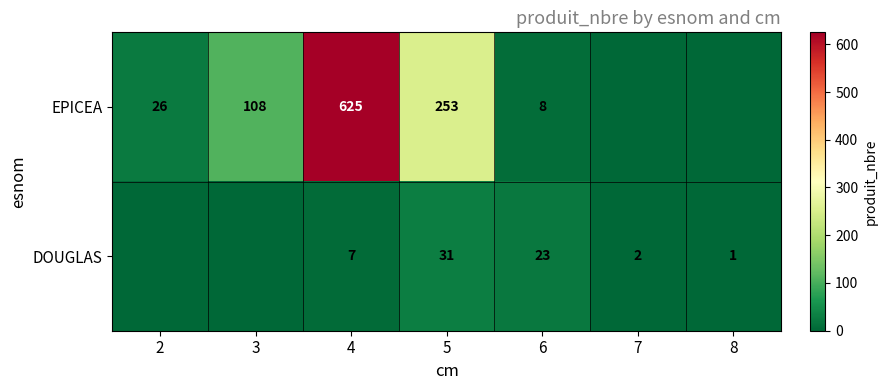

Is the value of DOUGLAS at 7 greater than the value of EPICEA at 5?

No